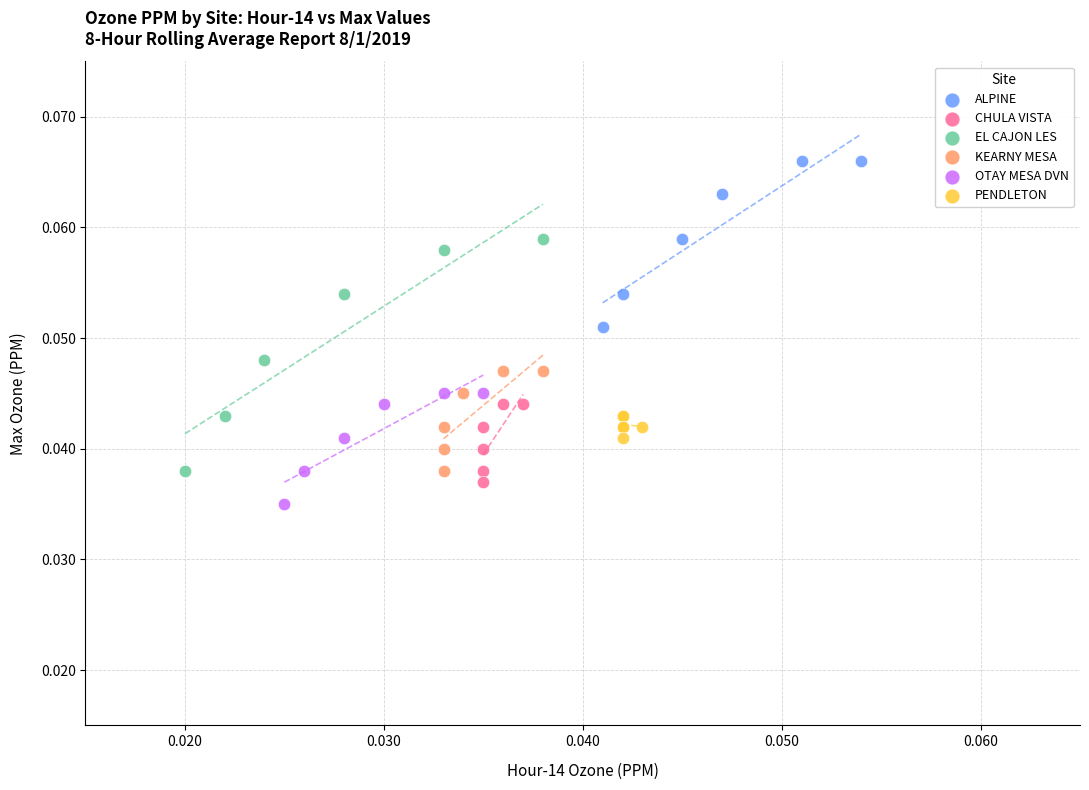

Which series has the widest spread of Y values?

EL CAJON LES